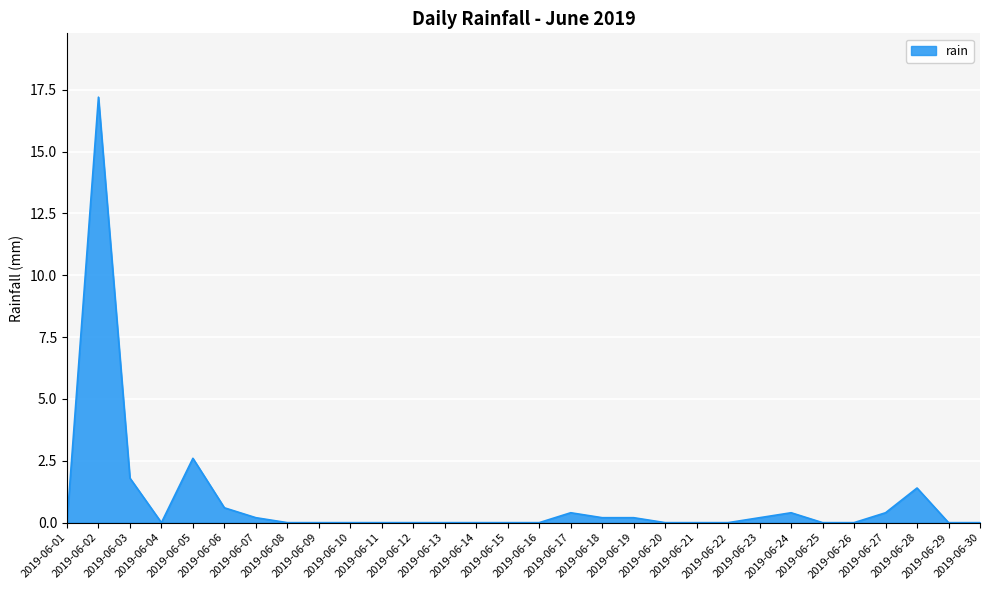

What is the maximum value shown in the chart?

17.2